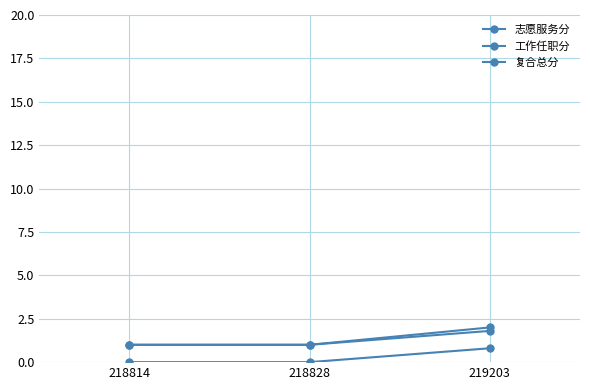

What is the approximate value of 工作任职分 at 219203?

2.0